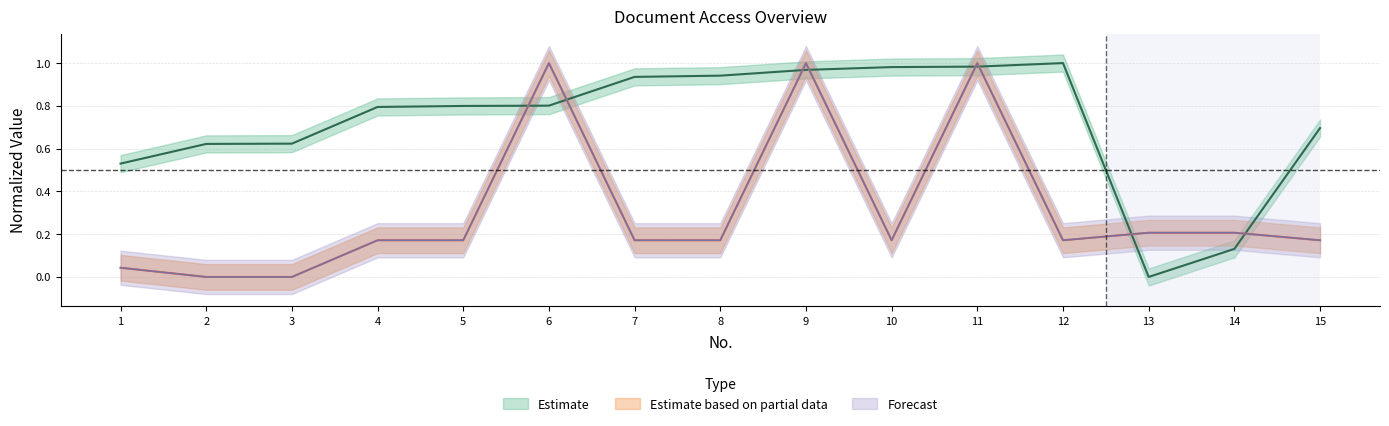

What are all the series names shown in the legend?

Estimate, Estimate based on partial data, Forecast